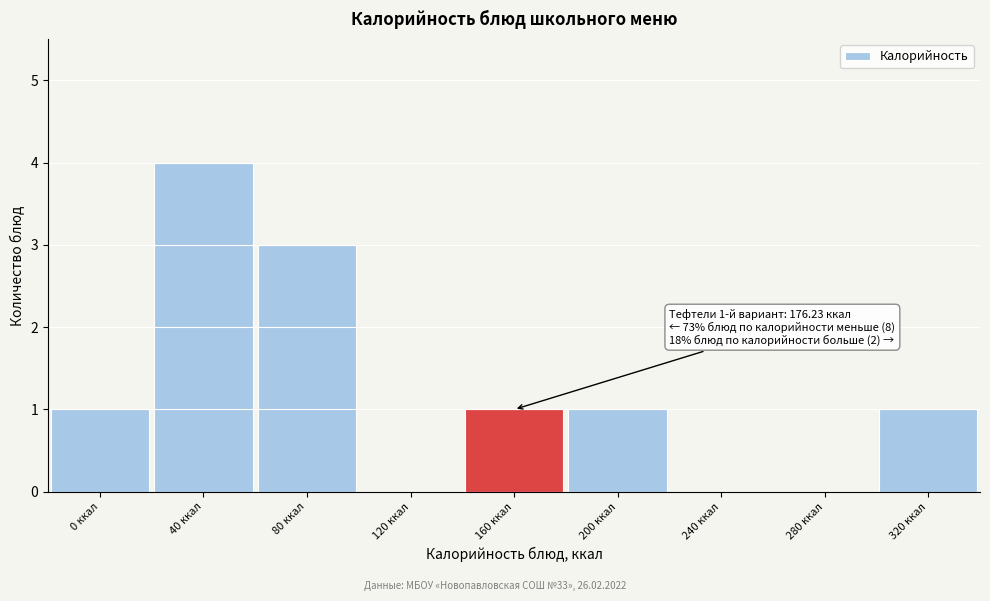

Reading left to right, transcribe all the data shown in this chart.

0 ккал=1	40 ккал=4	80 ккал=3	120 ккал=0	160 ккал=1	200 ккал=1	240 ккал=0	280 ккал=0	320 ккал=1